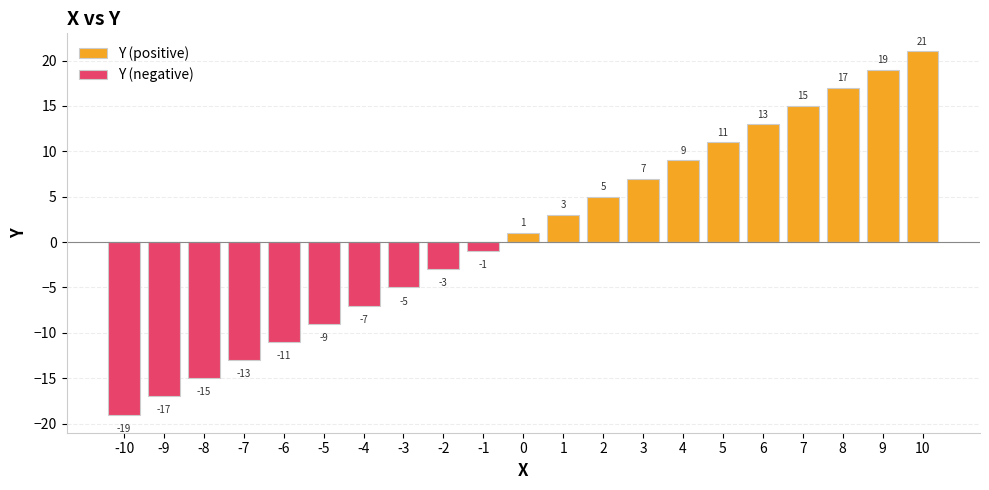

Is the value of Y (positive) at -6 greater than the value of Y (negative) at 2?

No